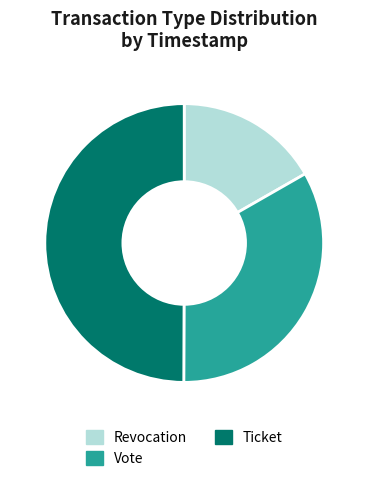

How many slices are in this pie chart?

3